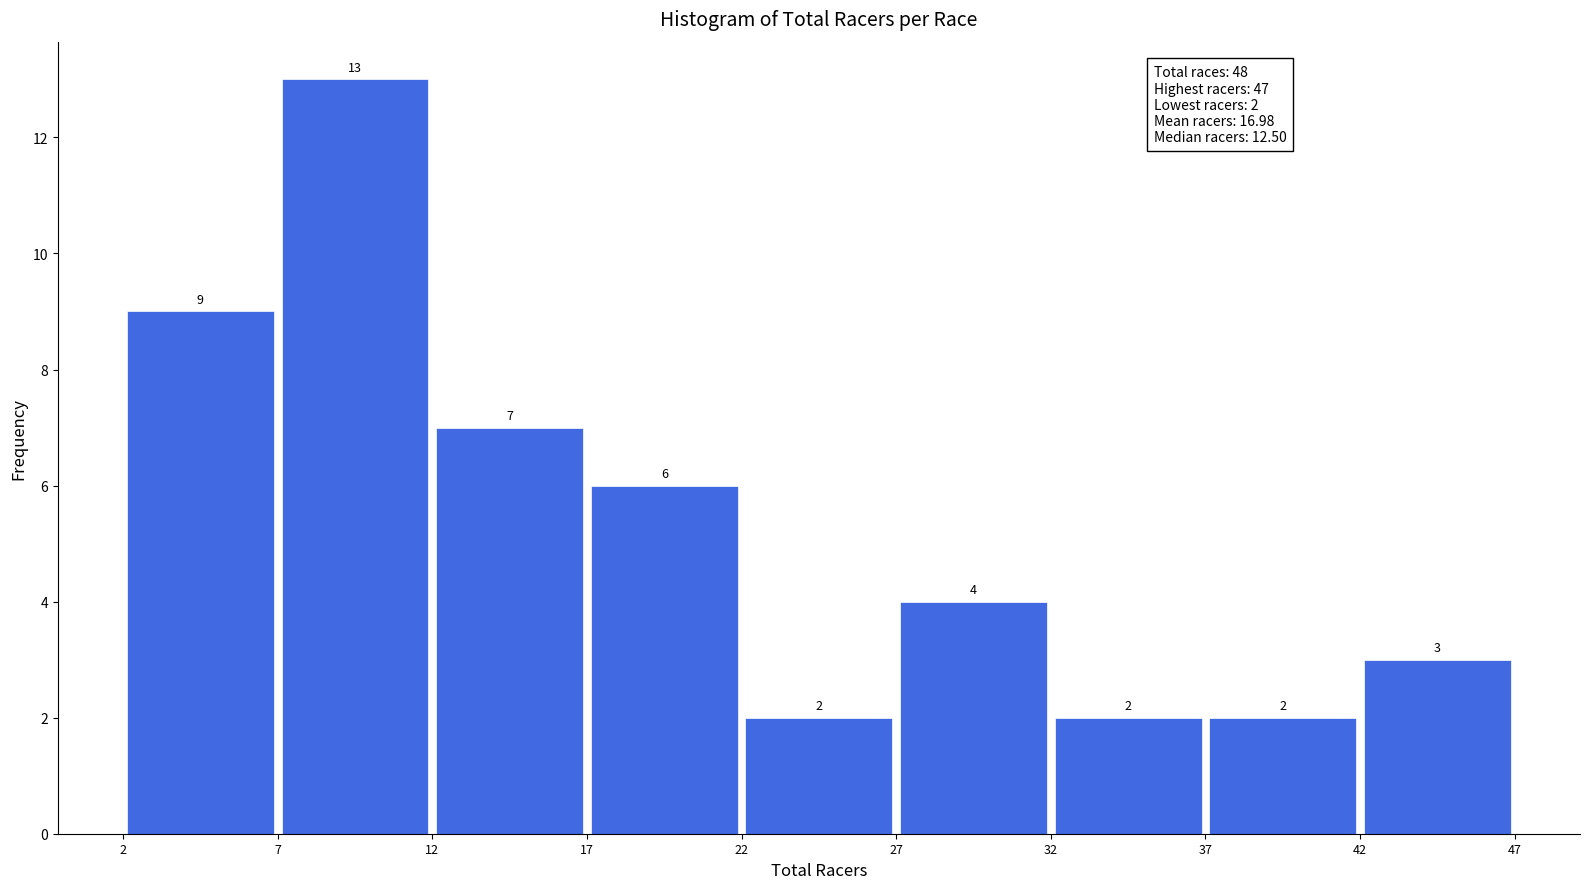

Which range on the x-axis has the tallest bar?

7 to 12